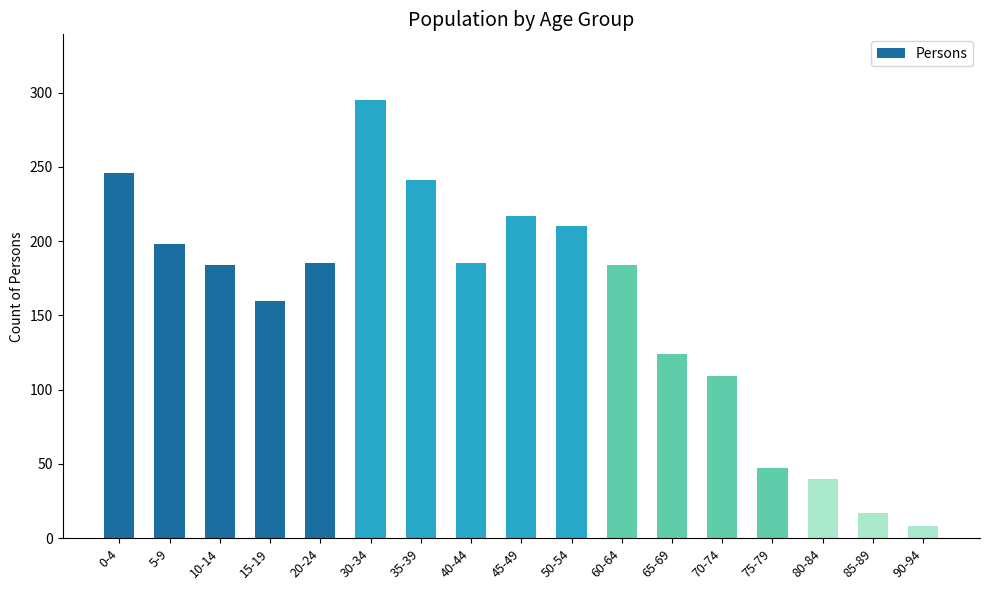

Where is the data nearest to the value 151?

15-19